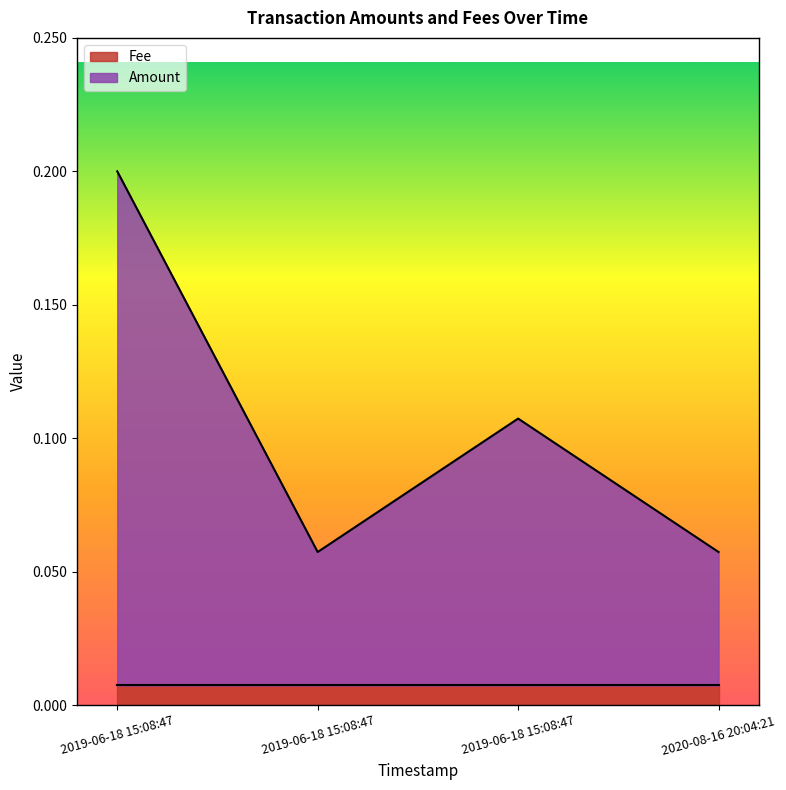

Rank the categories by value from lowest to highest.

2019-06-18 15:08:47, 2020-08-16 20:04:21, 2019-06-18 15:08:47, 2019-06-18 15:08:47